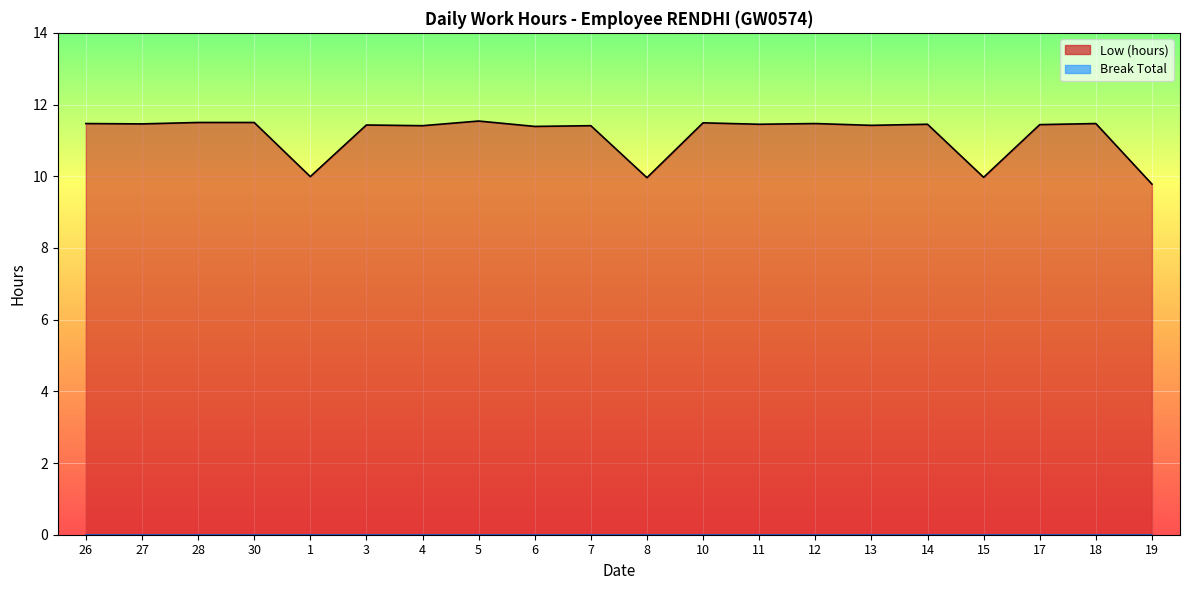

Is it true that the value at 7 is 15.0?

False